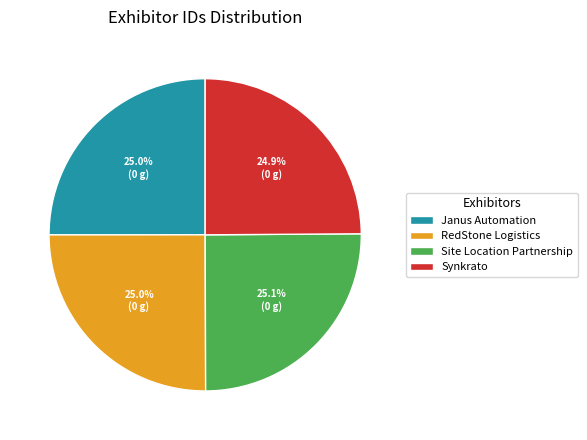

Approximately how many times larger is the value at RedStone Logistics compared to Janus Automation?

1.0